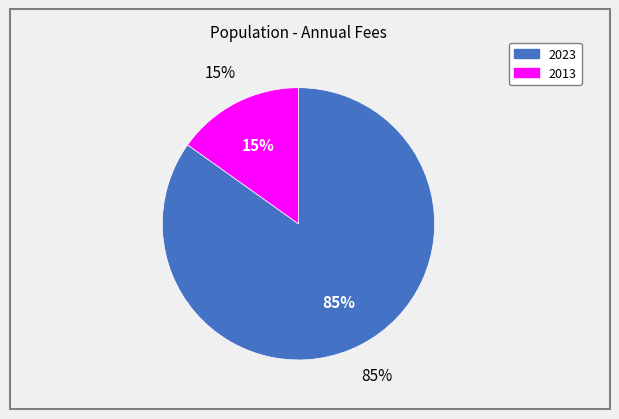

What percentage is NOT represented by 2013?

84.8%